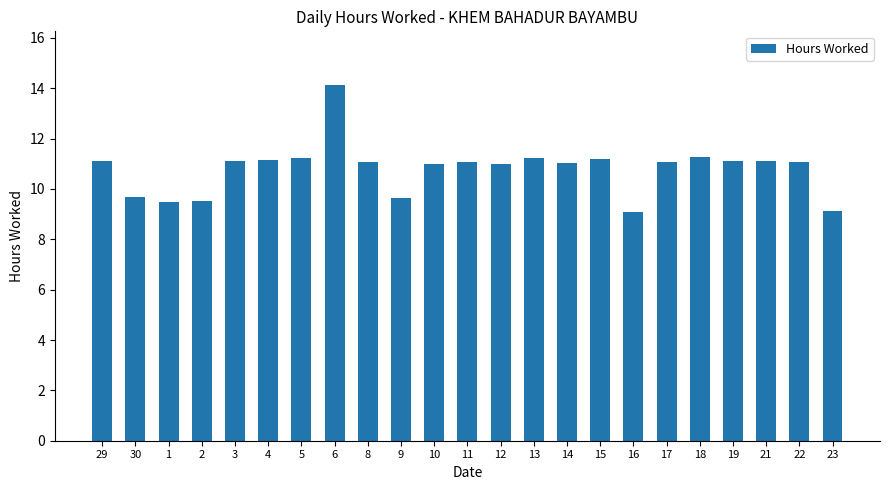

What is the greatest value displayed?

14.1